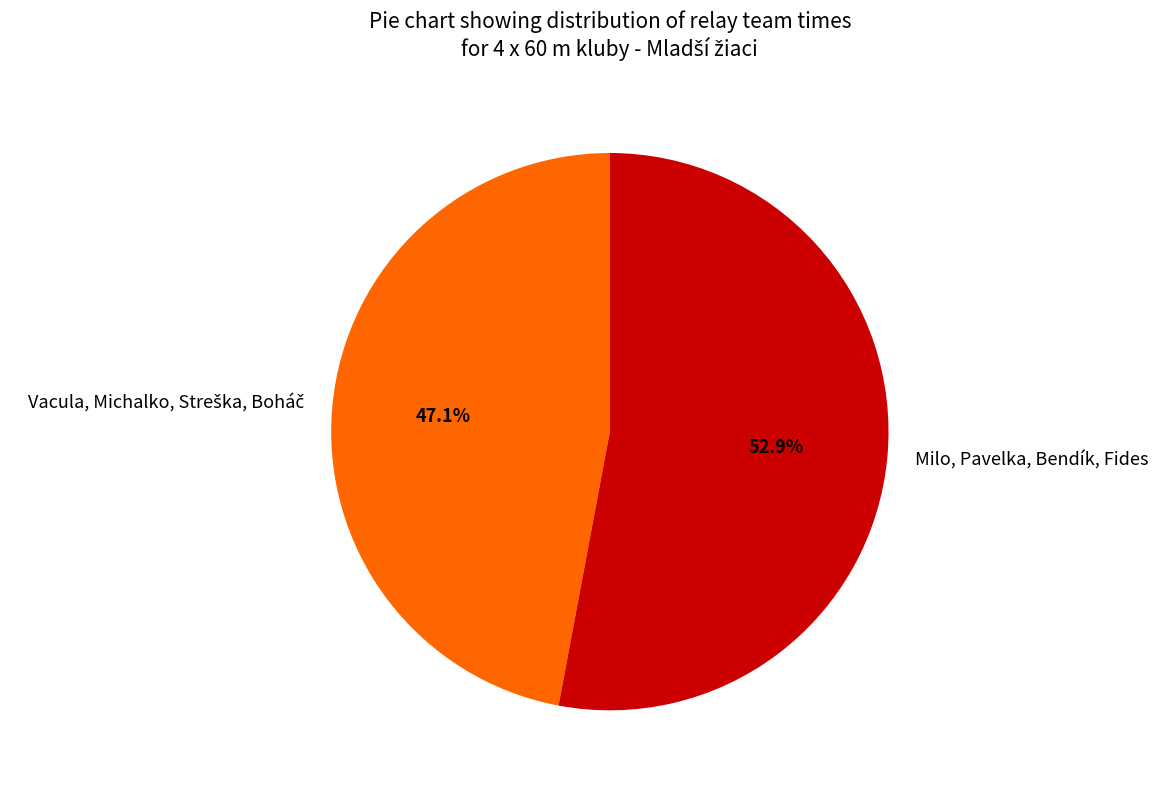

Which slice represents more than half of the pie?

Milo, Pavelka, Bendík, Fides